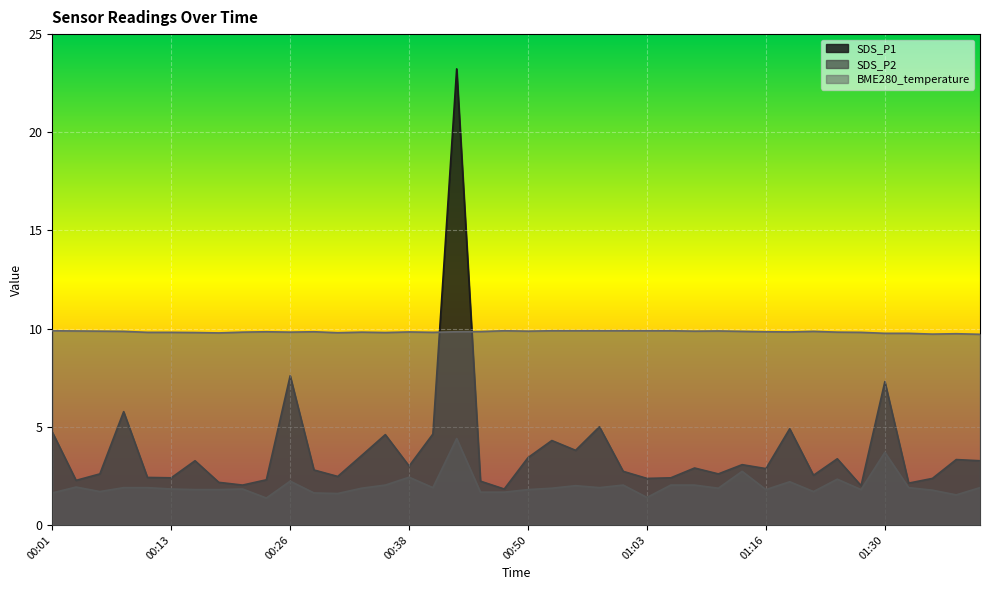

Does the chart display data point markers on the line(s)?

No